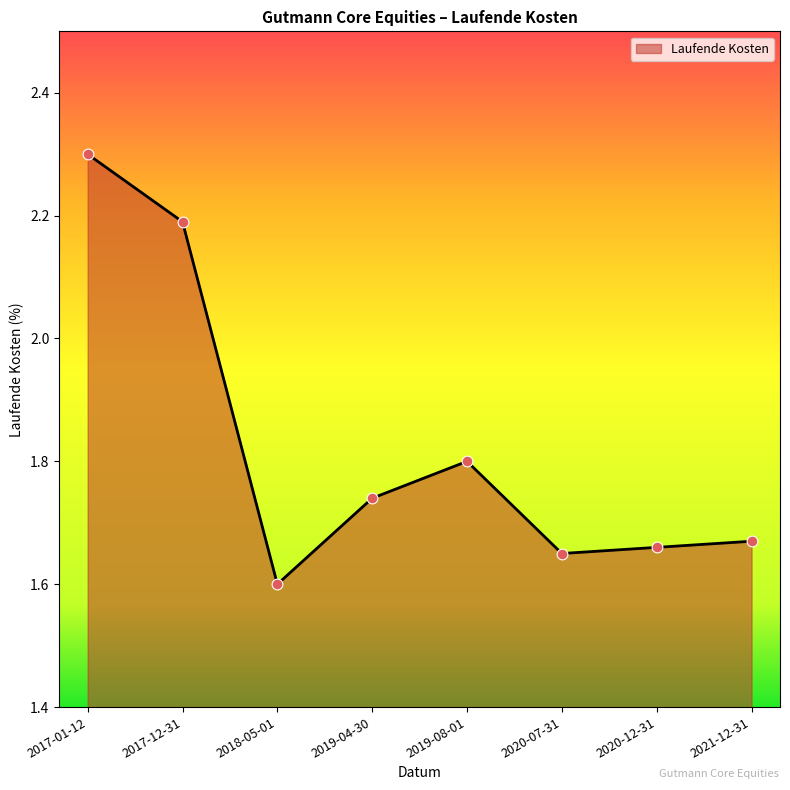

What is the change in value from 2019-04-30 to 2020-12-31?

-0.1